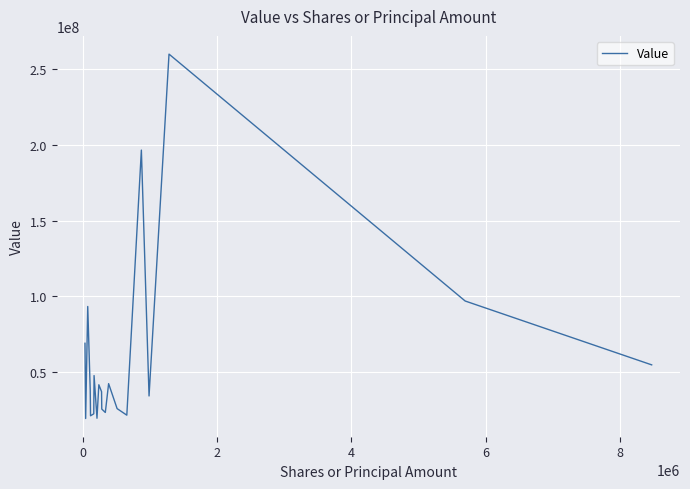

What is the maximum value shown in the chart?

260160000